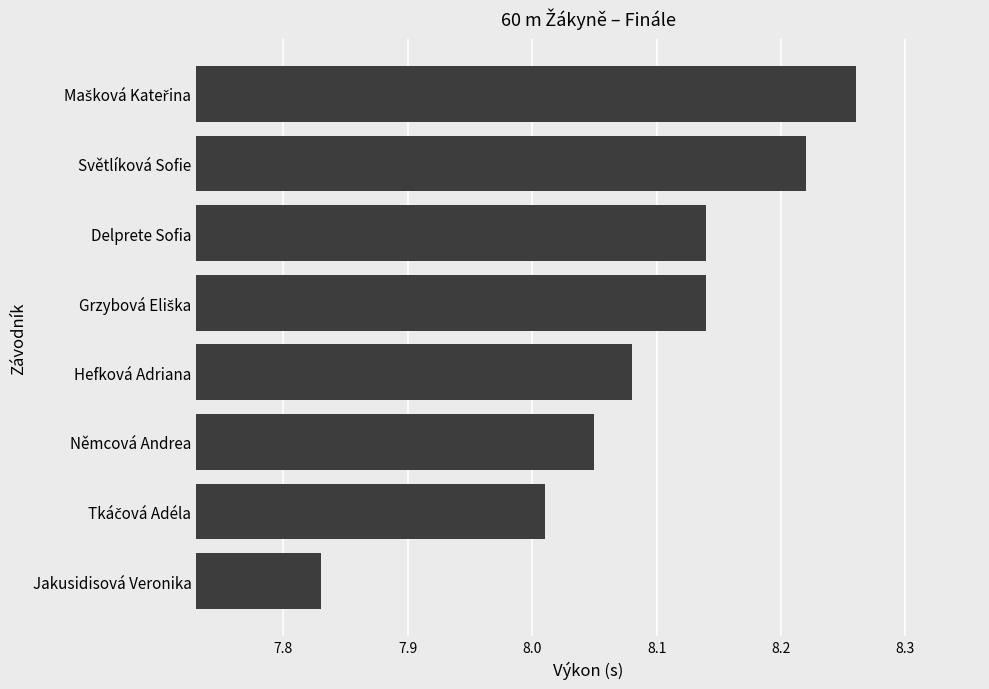

At which category does the chart reach its minimum across all series?

Jakusidisová Veronika